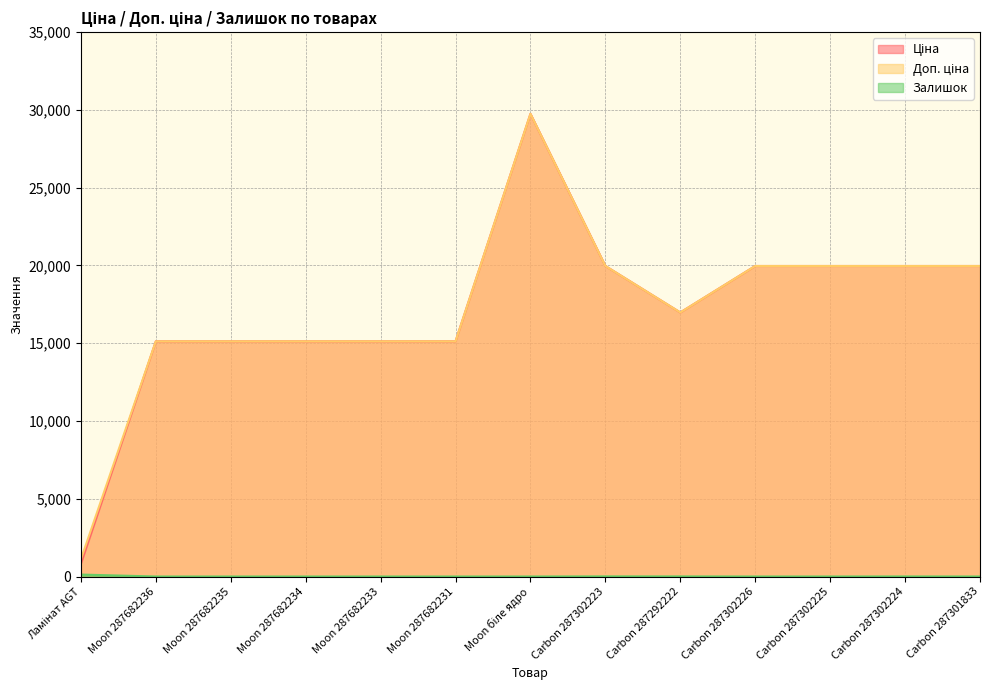

How many interior local peaks does the Залишок series have?

2